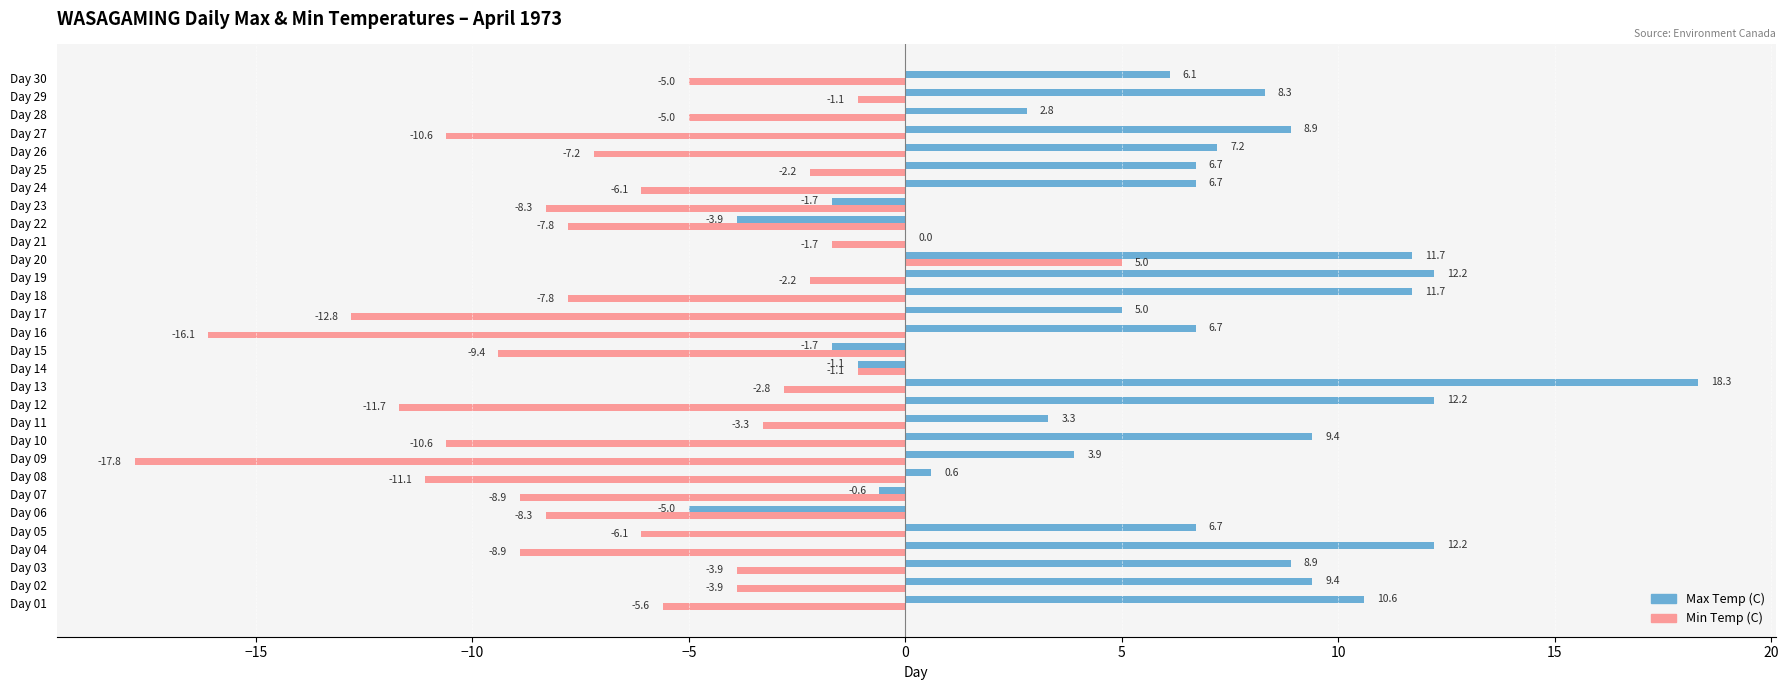

The Max Temp (C) series shows 8.3 at Day 29. True or false?

True